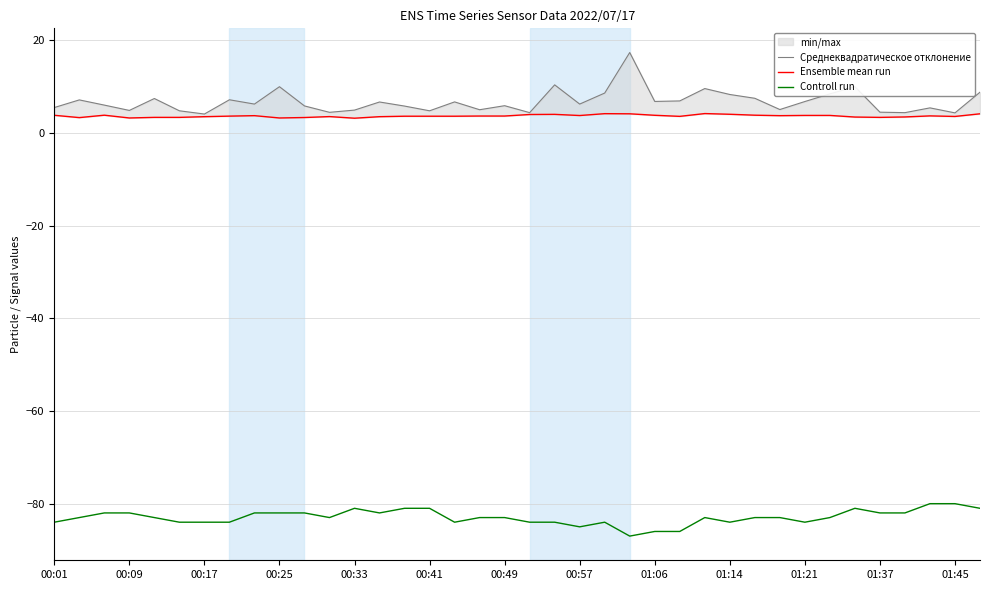

What is the maximum value for Controll run?

-80